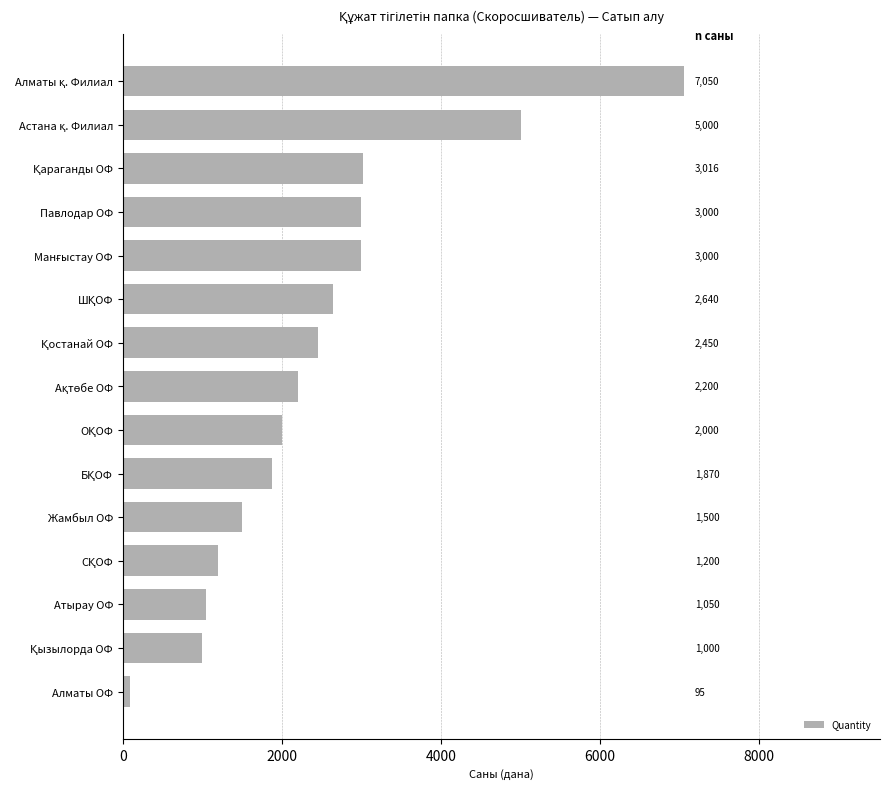

Is it true that the value at Атырау ОФ is 1050?

True